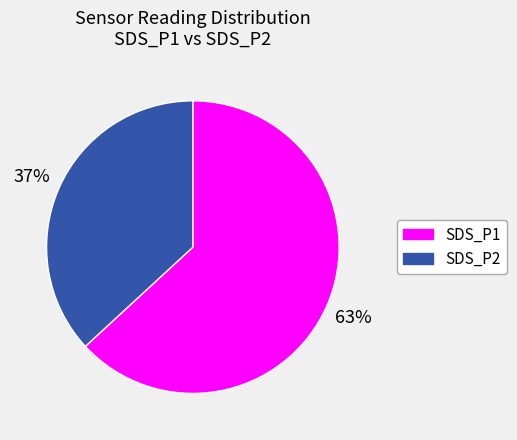

Which category has the biggest portion of the pie?

SDS_P1